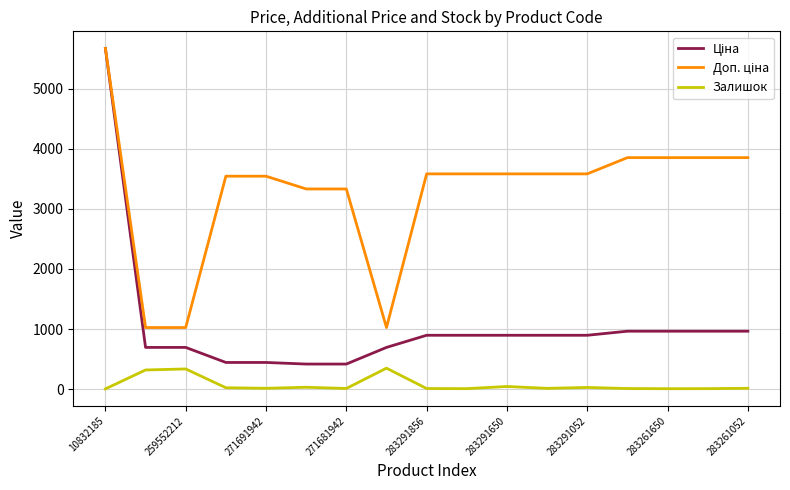

What is the highest value of the Залишок series?

348.0